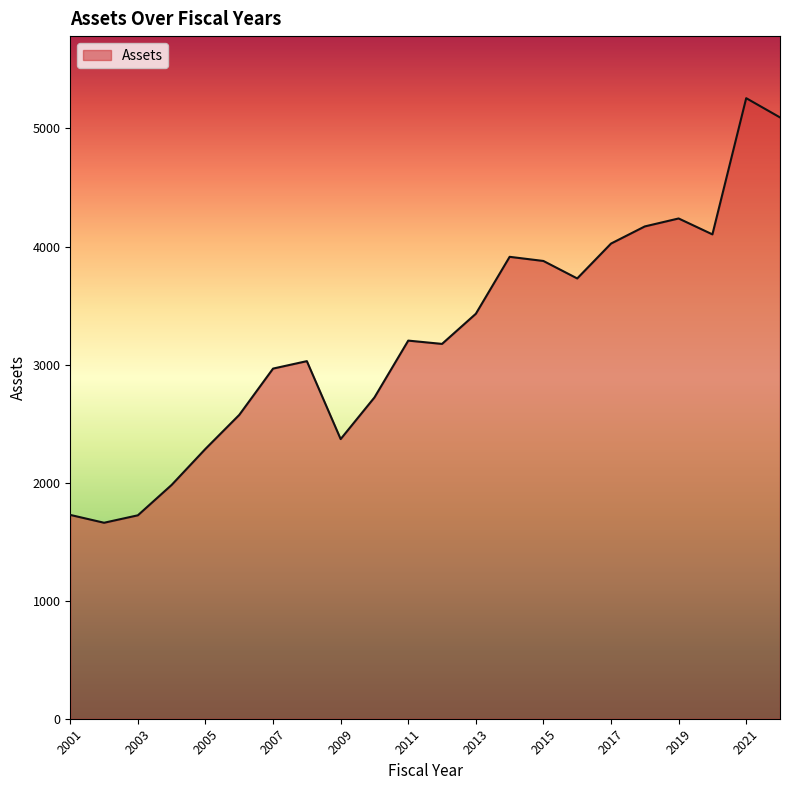

What is the maximum value shown in the chart?

5256.8